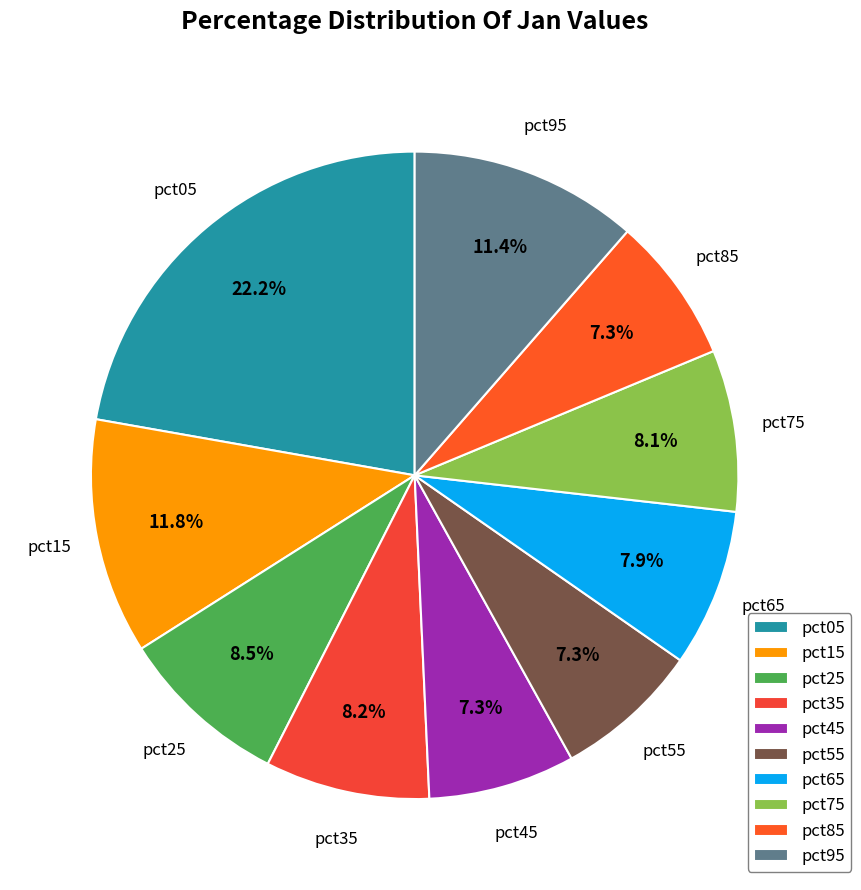

Do pct55 and pct85 together represent more than half of the pie?

No